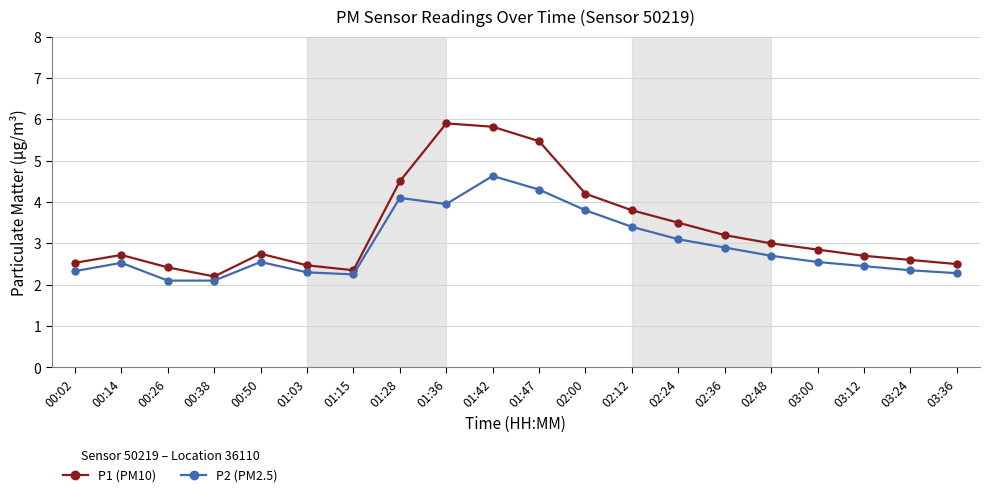

Where is the first local maximum for P2 (PM2.5)?

00:14